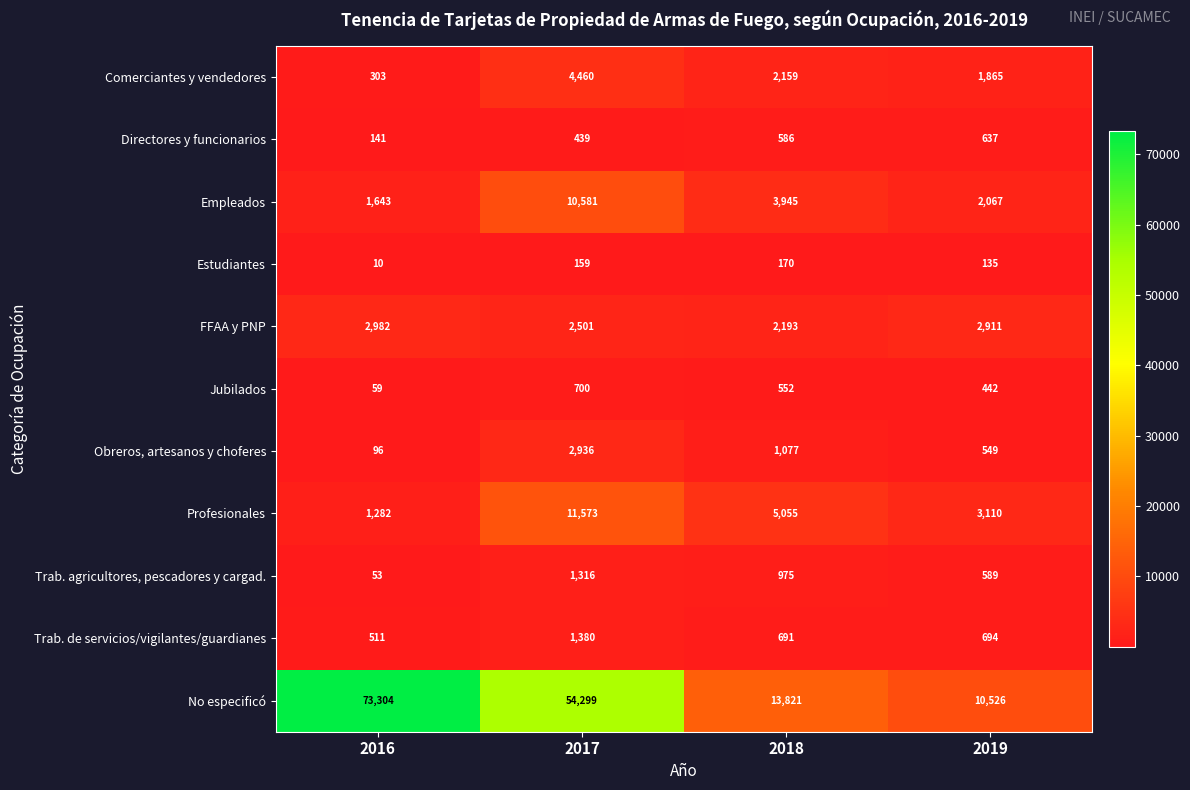

Which series has the widest spread of values?

No especificó